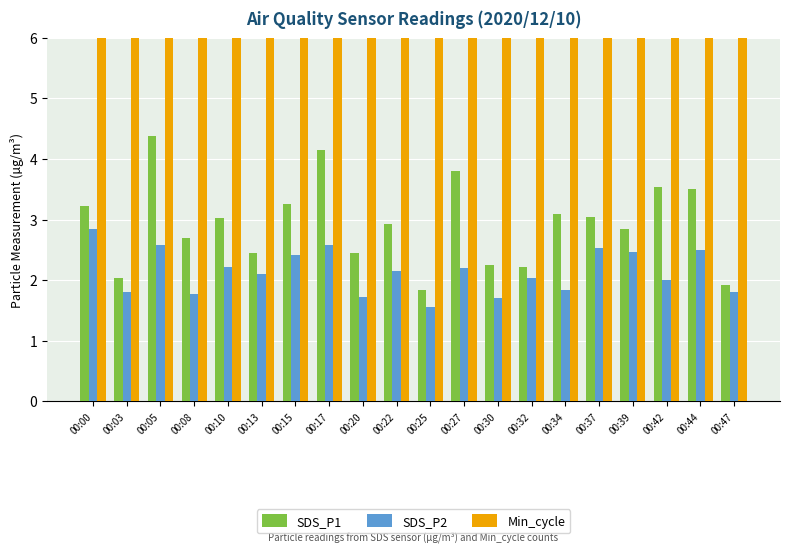

What is the value of the Min_cycle bar at the 18th from the left?

28.0